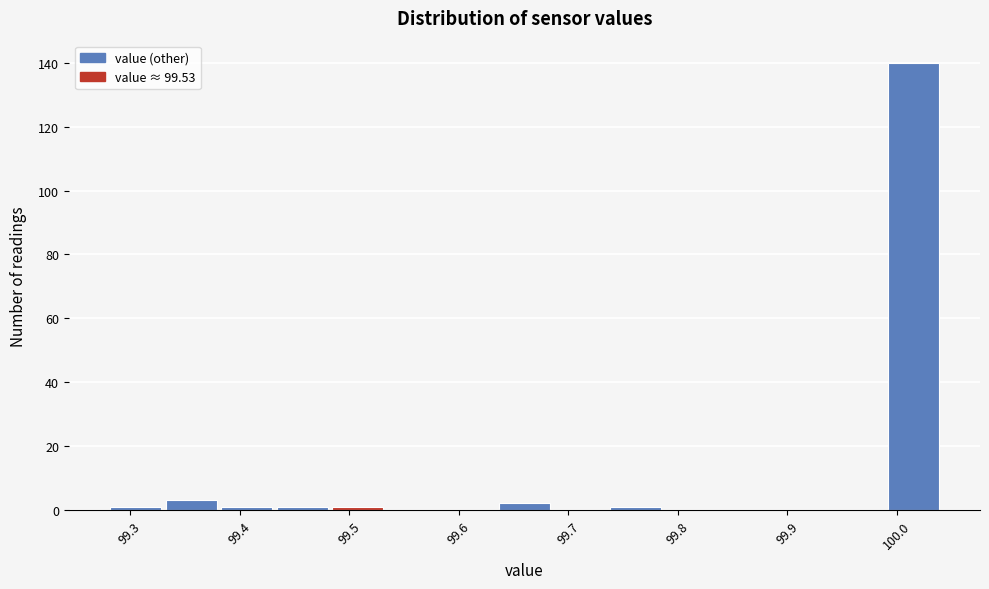

Reading left to right, list every bar in this chart as the range it spans on the x-axis followed by its height. Neither the bar edges nor the heights are printed on the chart, so give them approximately, as read against the axes.

99.28 to 99.33: under 2
99.33 to 99.38: 4
99.38 to 99.43: under 2
99.43 to 99.48: under 2
99.48 to 99.53: under 2
99.53 to 99.58: 0
99.58 to 99.63: 0
99.63 to 99.69: 2
99.69 to 99.74: 0
99.74 to 99.79: under 2
99.79 to 99.84: 0
99.84 to 99.89: 0
99.89 to 99.94: 0
99.94 to 99.99: 0
99.99 to 100.04: 140